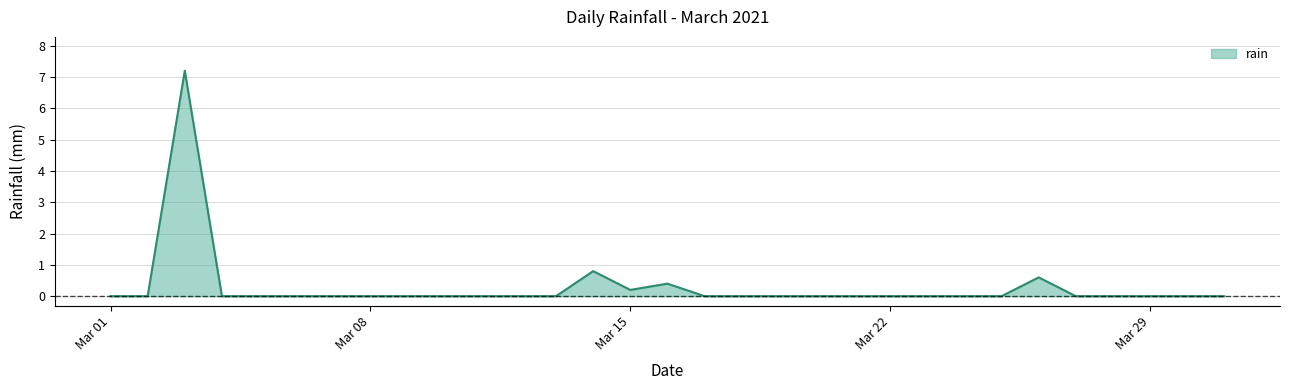

What is the greatest value displayed?

7.2